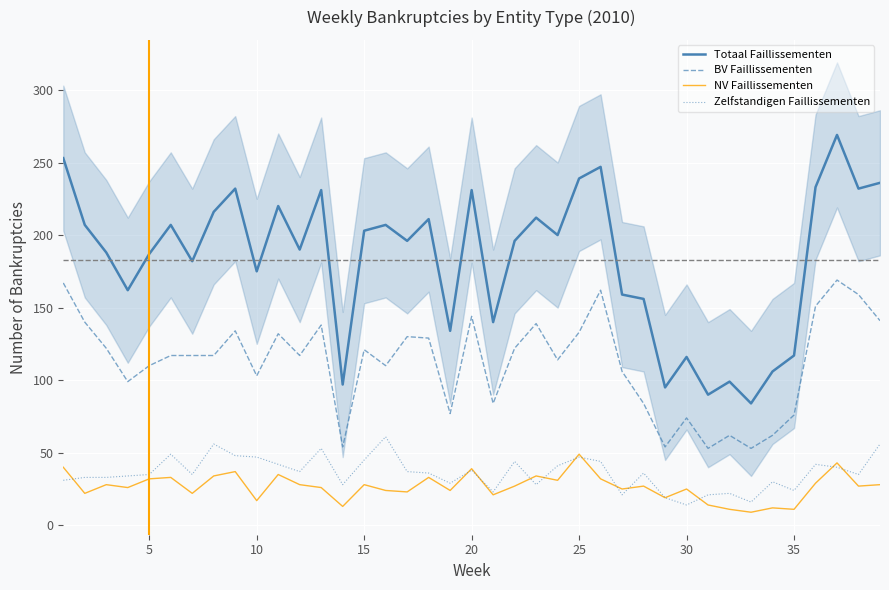

What is the minimum value for NV Faillissementen?

9